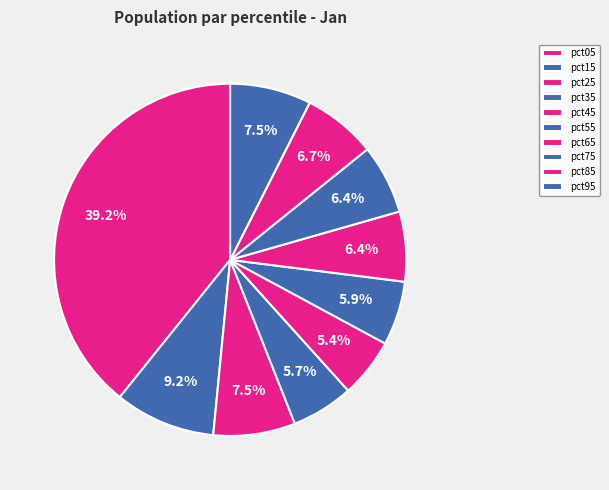

To the nearest percent, what is the difference between the pct25 and pct85 slice percentages?

1%